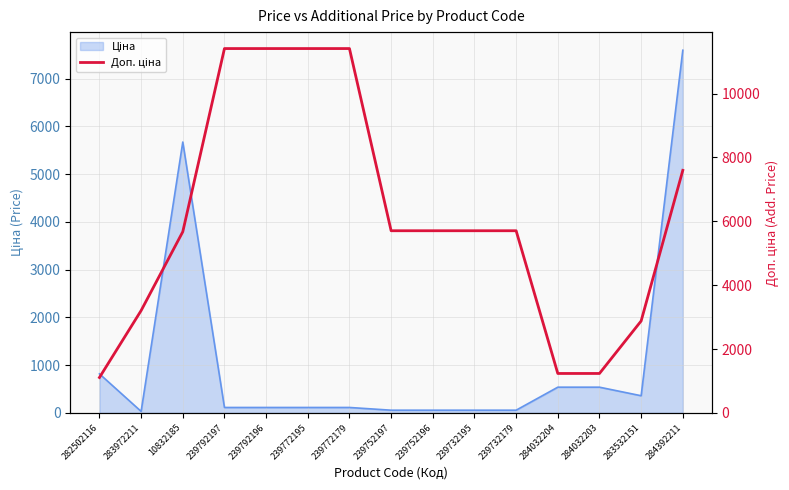

Which label corresponds to the largest value in the chart?

239792197